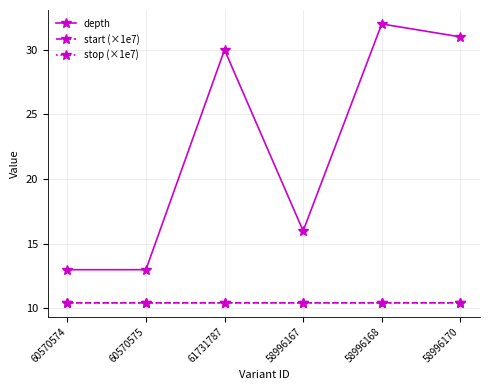

How many series are shown in this chart?

3